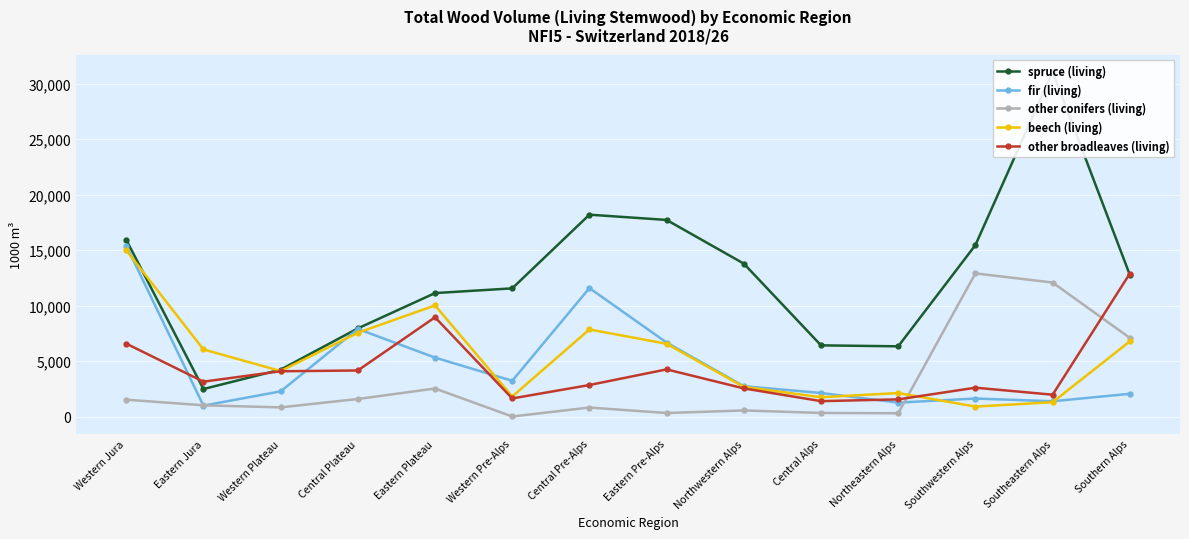

The value of other conifers (living) at Northwestern Alps is 893. True or false?

False